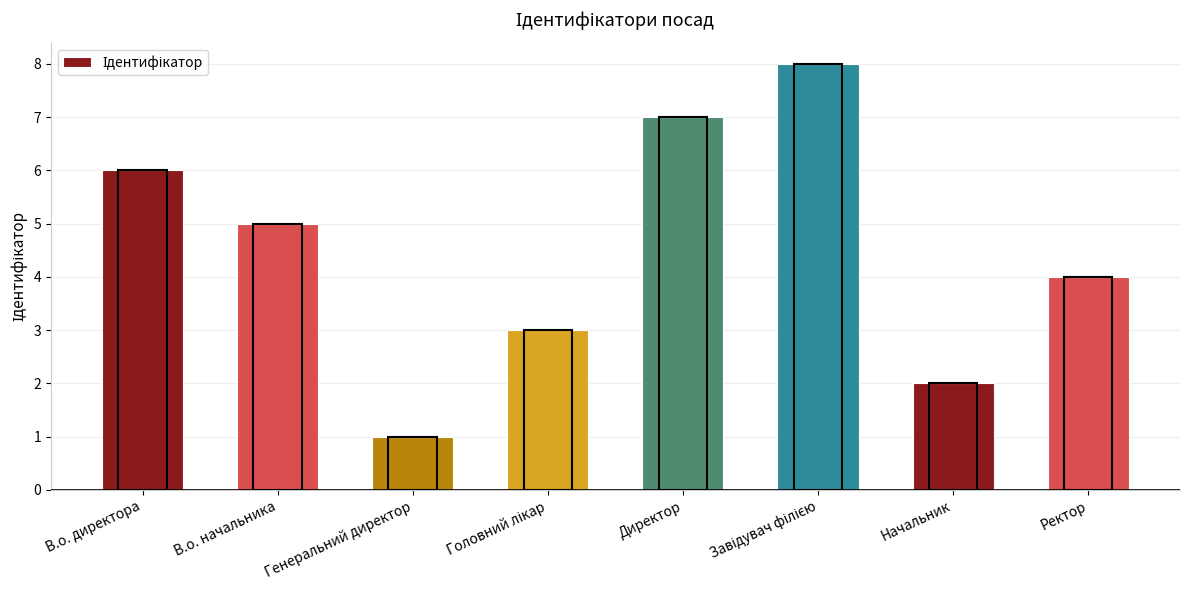

What is the difference between the maximum and minimum values?

7